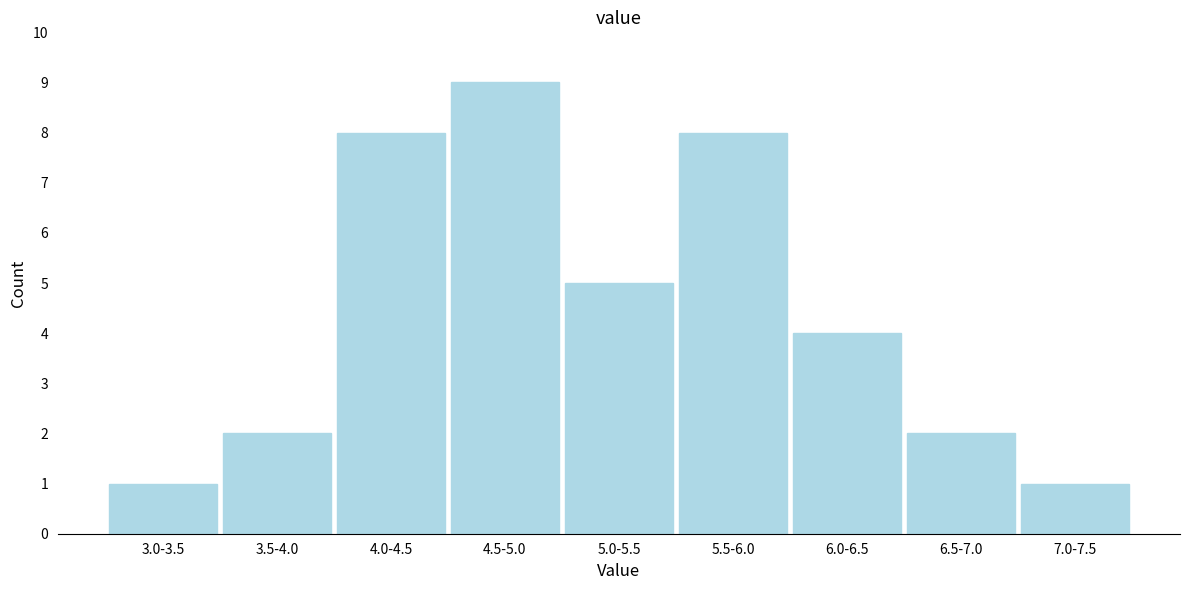

Reading left to right, what are all the values shown in this chart?

3.0-3.5=1	3.5-4.0=2	4.0-4.5=8	4.5-5.0=9	5.0-5.5=5	5.5-6.0=8	6.0-6.5=4	6.5-7.0=2	7.0-7.5=1